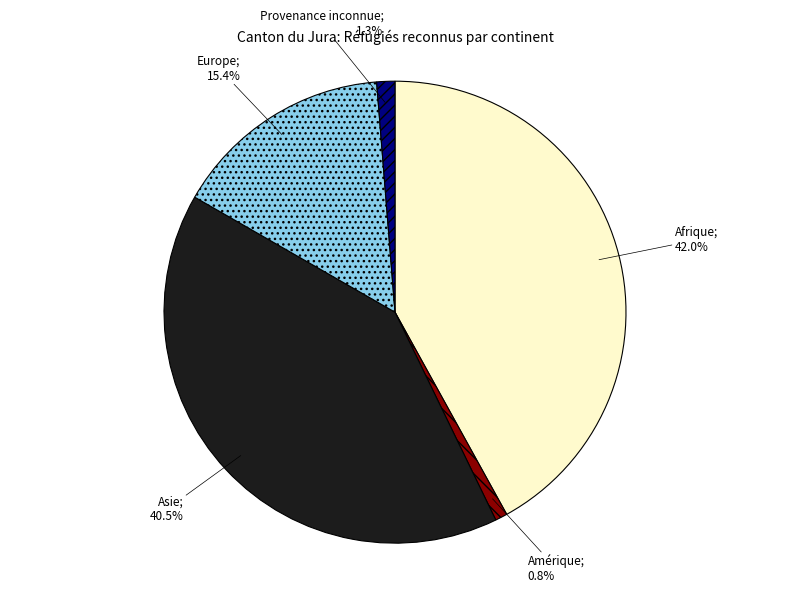

How many segments does this pie chart have?

5